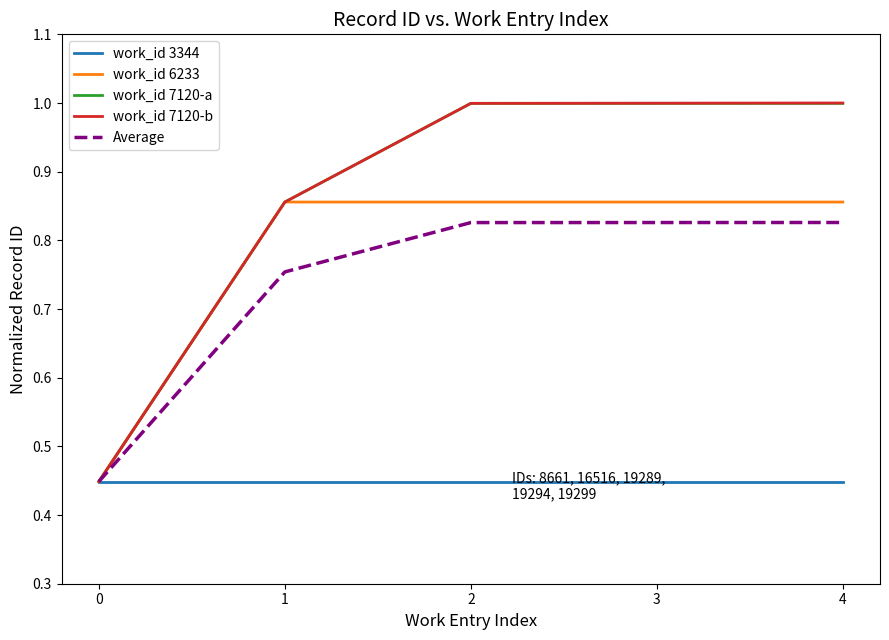

What is the maximum value shown in the chart?

1.0